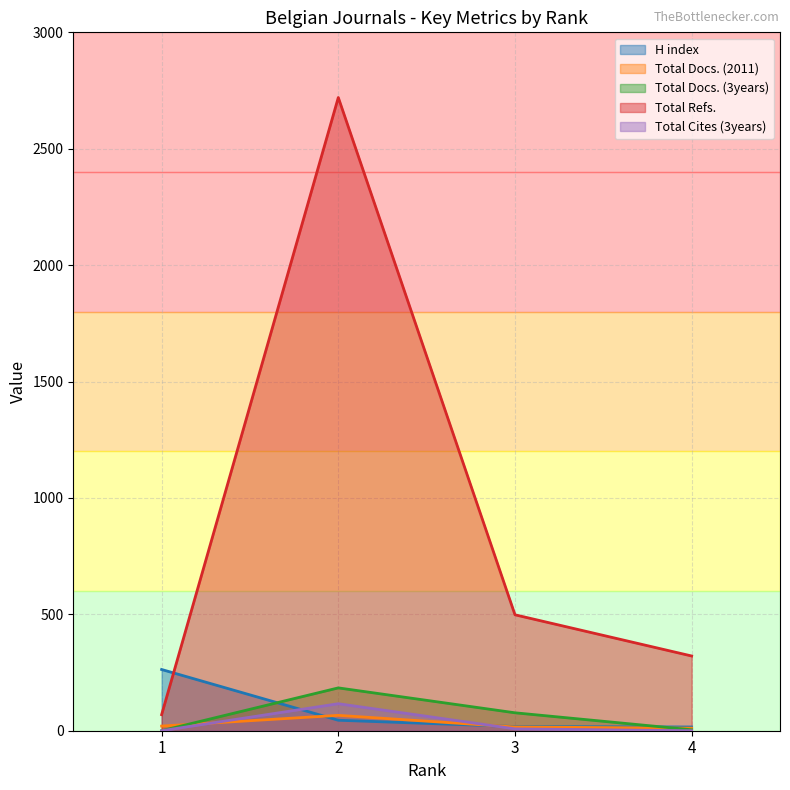

At which category does the chart reach its minimum across all series?

1